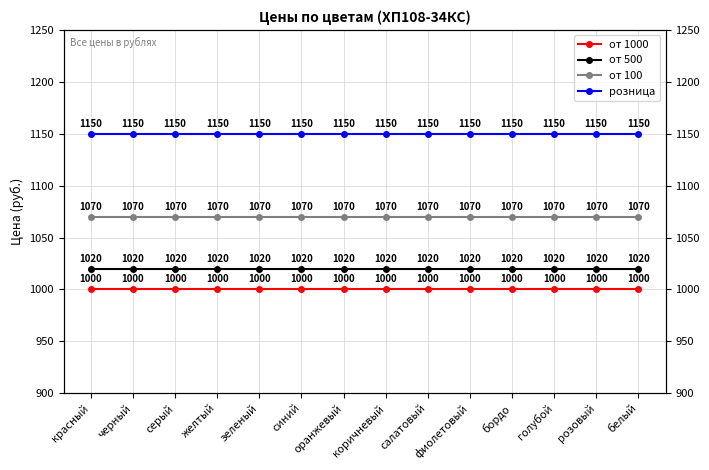

What is the total value across all series at коричневый?

4240